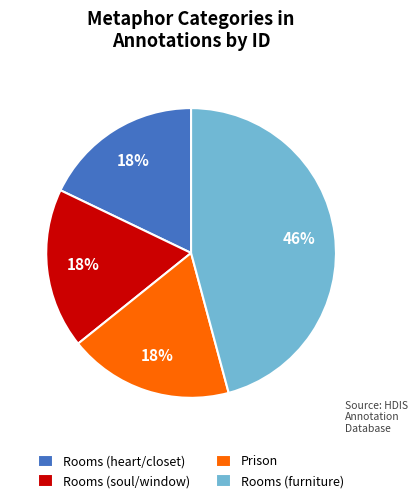

To the nearest percent, what percentage of the pie is Prison?

18%